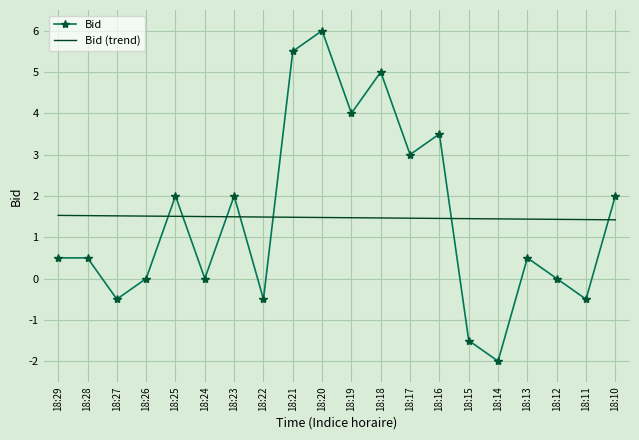

True or false: Bid (trend) has a value of 0.3 at 18:13.

False